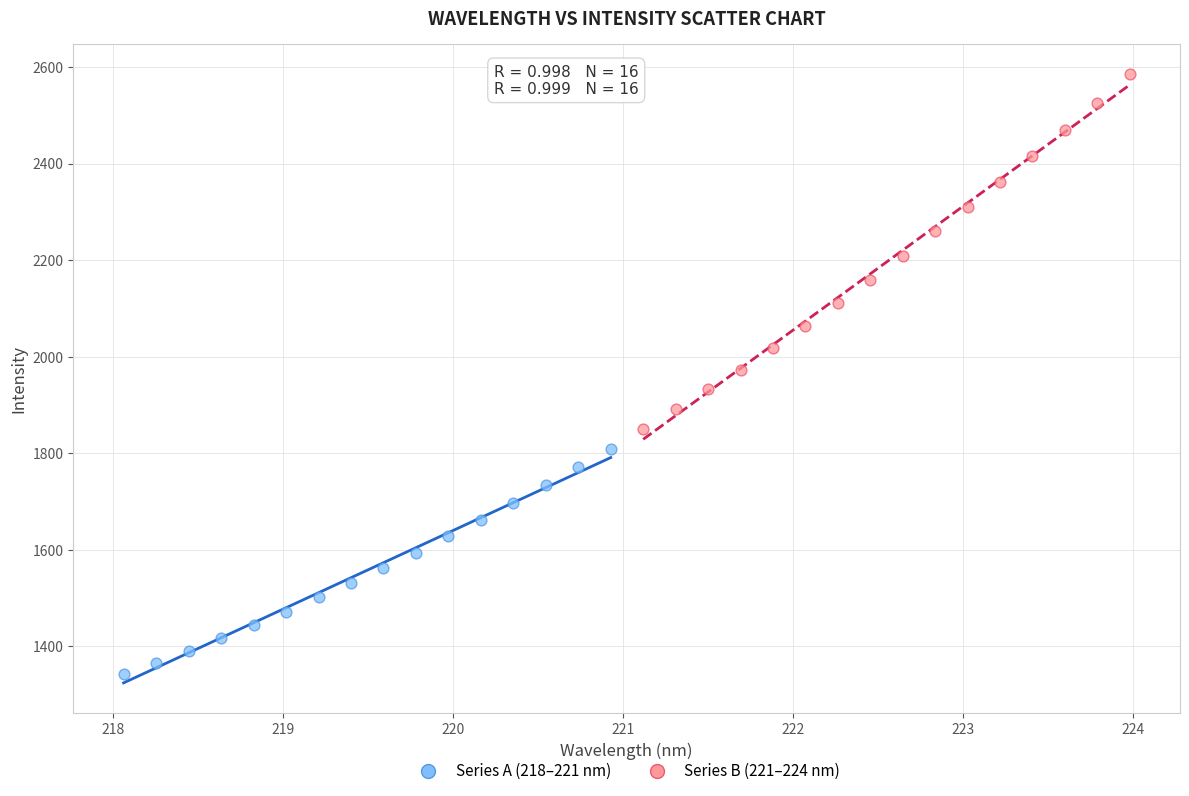

What are all the series names shown in the legend?

Series A (218–221 nm), Series B (221–224 nm)